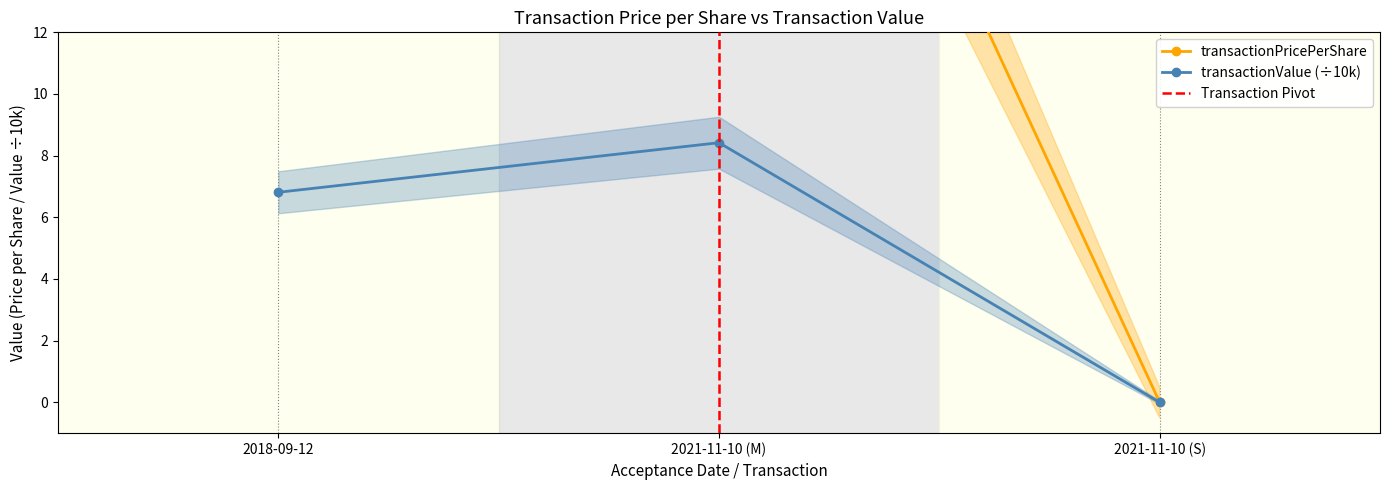

The value of transactionValue at 2018-09-12 is 6.8. True or false?

True